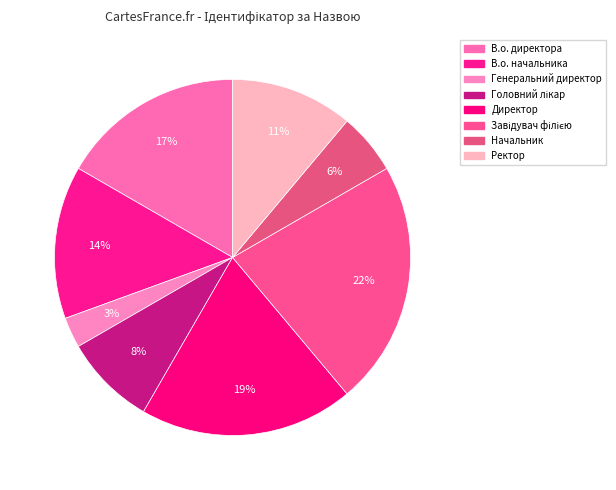

To the nearest percent, what percentage of the pie is Ректор?

11%